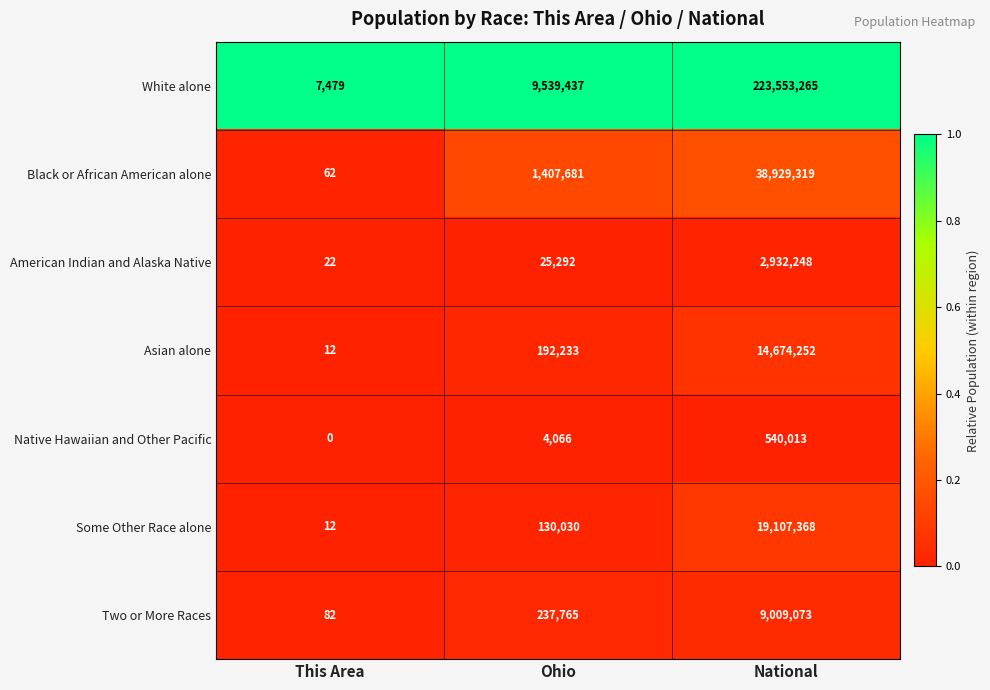

The Some Other Race alone series shows 7 at This Area. True or false?

False